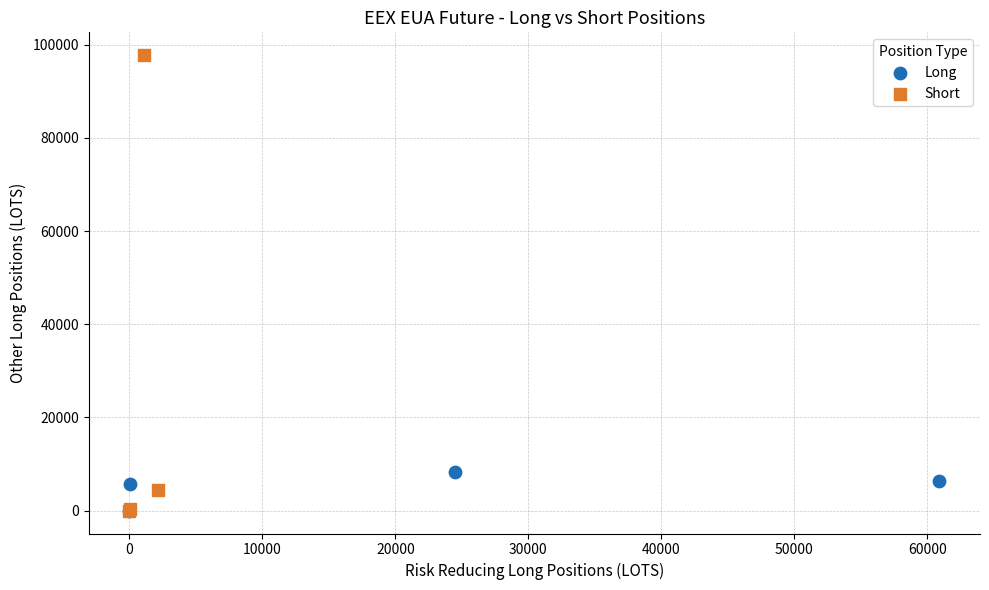

Which series has the largest Y range (max minus min)?

Short